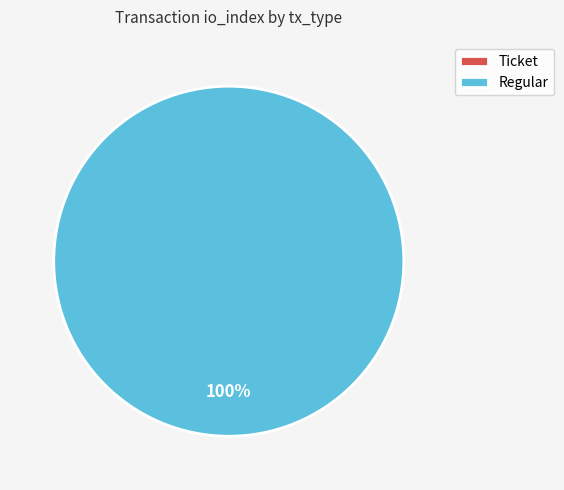

To the nearest percent, what percentage of the pie is Regular?

100%